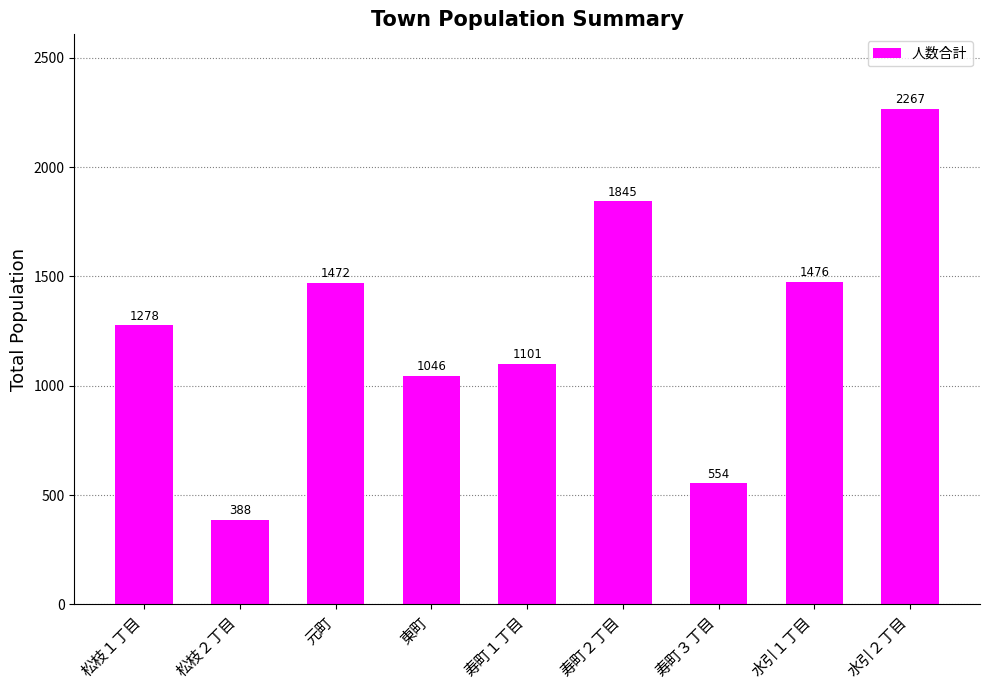

List the labels in order of value, smallest first.

松枝２丁目, 寿町３丁目, 東町, 寿町１丁目, 松枝１丁目, 元町, 水引１丁目, 寿町２丁目, 水引２丁目